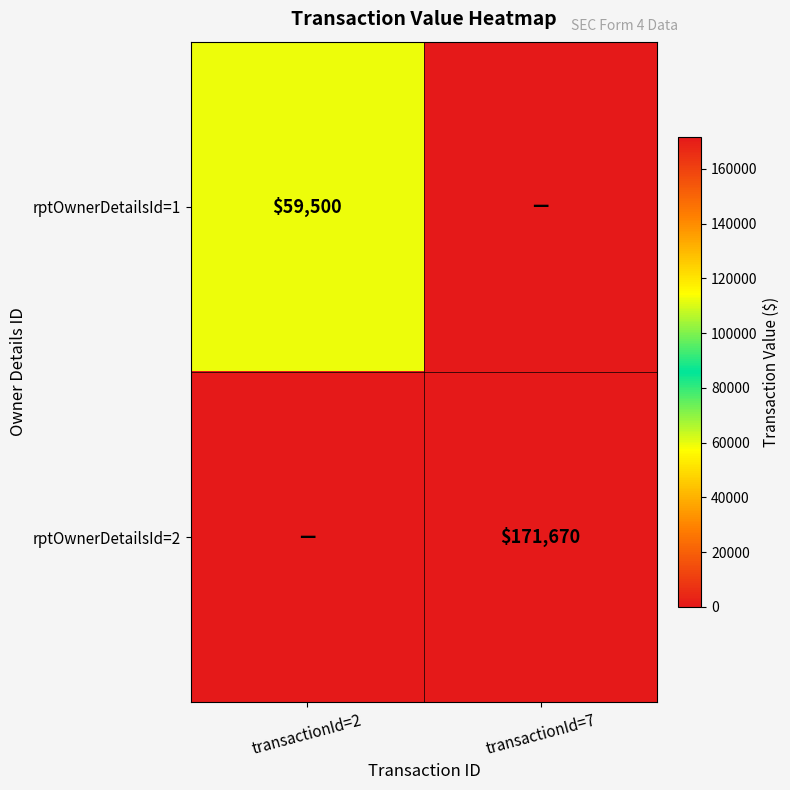

Is it true that rptOwnerDetailsId=1 equals 28426 at transactionId=2?

False